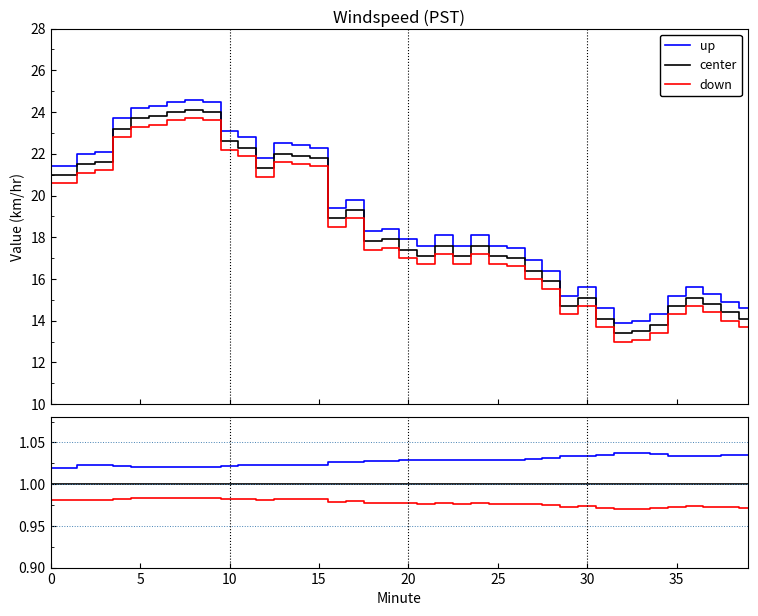

True or false: down and up cross at least once.

False